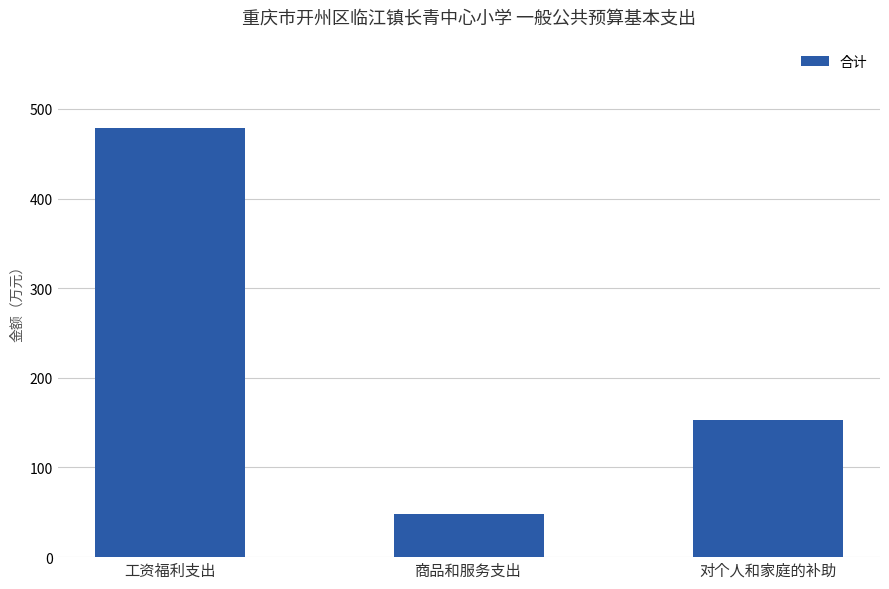

List the labels in order of value, smallest first.

商品和服务支出, 对个人和家庭的补助, 工资福利支出